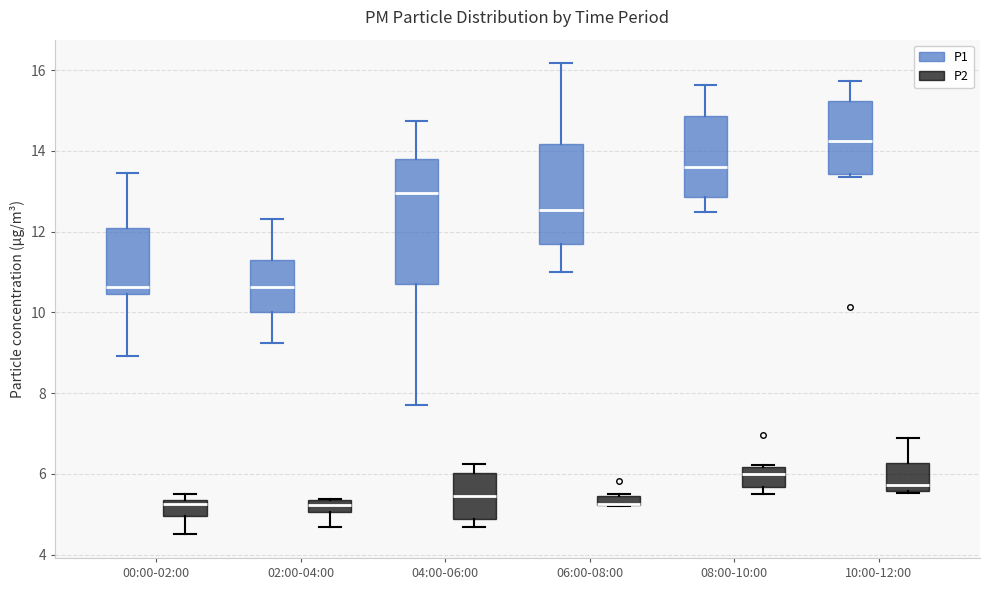

Where is the lower edge of the box for 10:00-12:00 (P1) on the y-axis? The values are not printed on the chart, so give them approximately, as read against the axis.

13.4